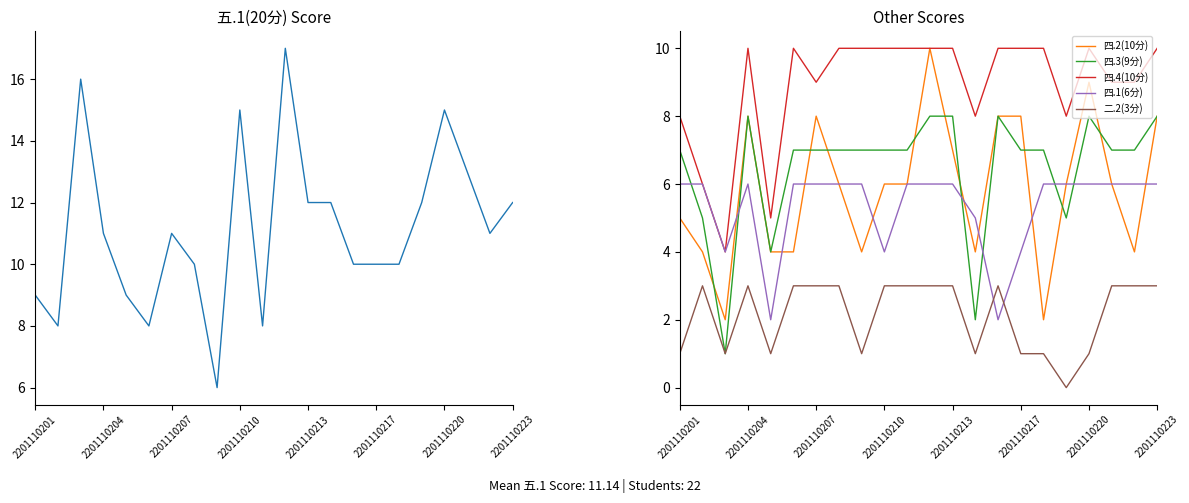

Reading left to right, transcribe all the data shown in this chart.

五.1(20分): 9	8	16	11	9	8	11	10	6	15	8	17	12	12	10	10	10	12	15	13	11	12
四.2(10分): 5	4	2	8	4	4	8	6	4	6	6	10	7	4	8	8	2	6	9	6	4	8
四.3(9分): 7	5	1	8	4	7	7	7	7	7	7	8	8	2	8	7	7	5	8	7	7	8
四.4(10分): 8	6	4	10	5	10	9	10	10	10	10	10	10	8	10	10	10	8	10	9	9	10
四.1(6分): 6	6	4	6	2	6	6	6	6	4	6	6	6	5	2	4	6	6	6	6	6	6
二.2(3分): 1	3	1	3	1	3	3	3	1	3	3	3	3	1	3	1	1	0	1	3	3	3